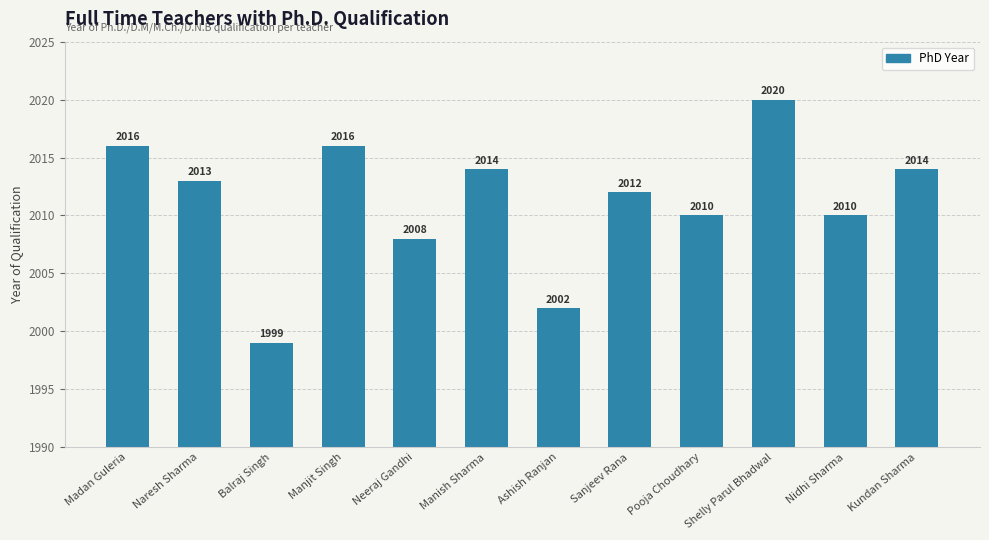

True or false: the data shows 2715 at Balraj Singh.

False